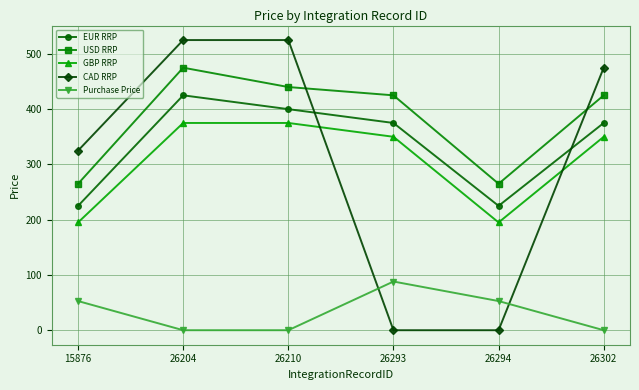

True or false: GBP RRP and Purchase Price intersect in this chart.

False